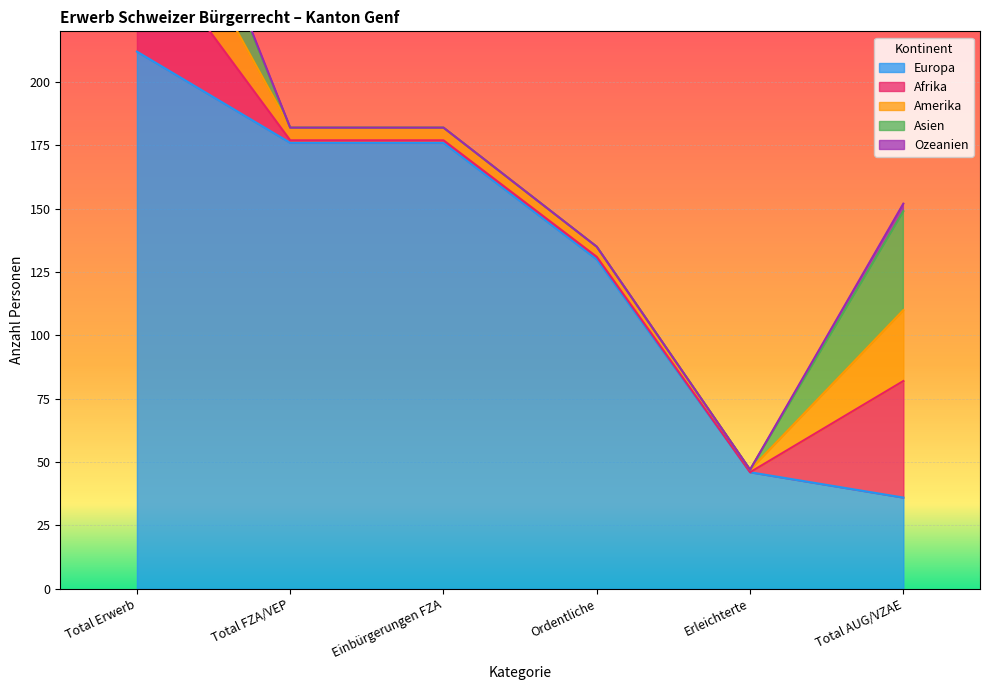

Which series has the widest spread of values?

Europa